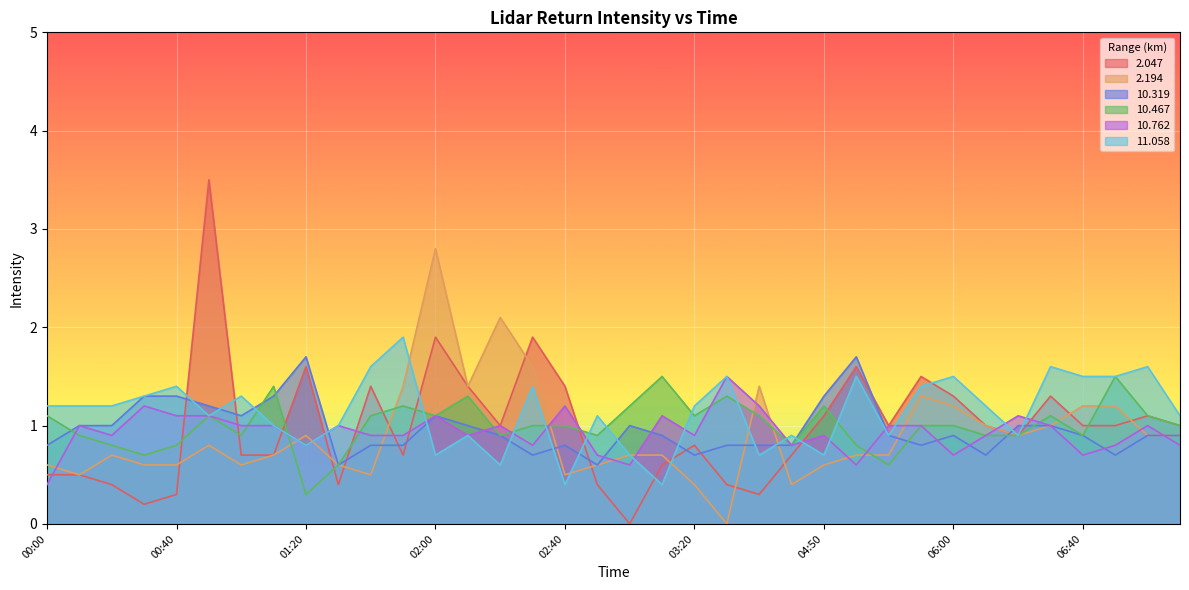

At which category is the sum across all series the highest?

00:50